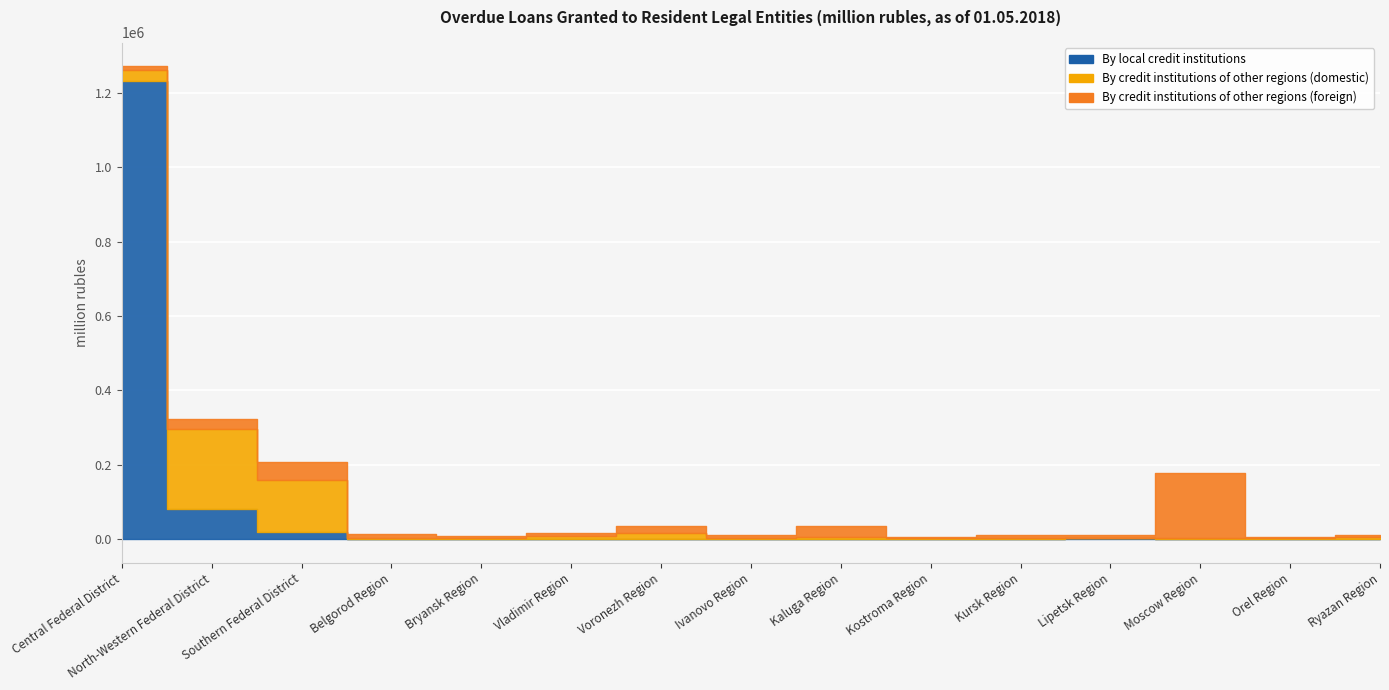

What are all the series names shown in the legend?

By local credit institutions, By credit institutions of other regions (domestic), By credit institutions of other regions (foreign)